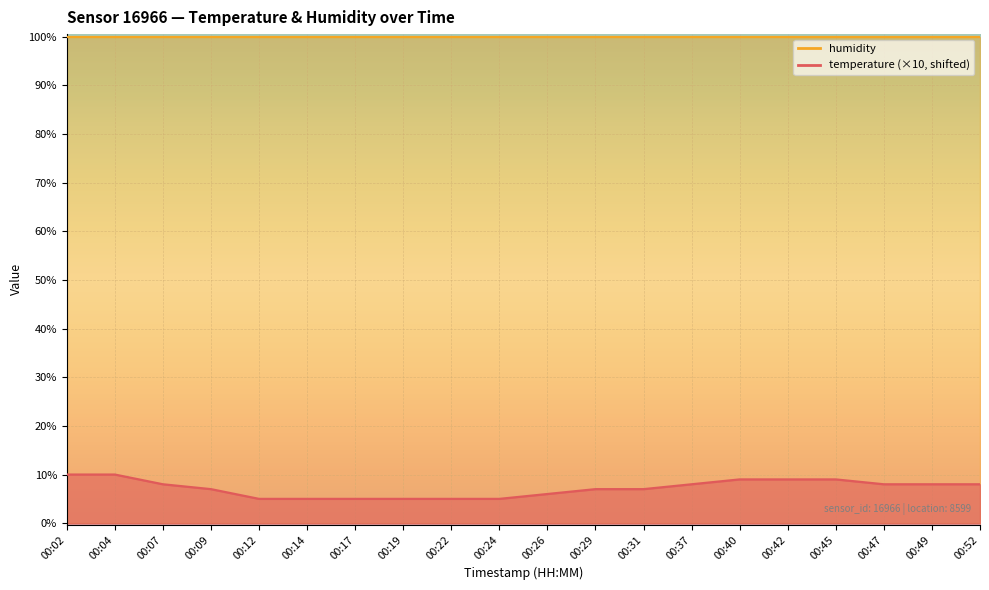

Reading left to right, list all the values displayed in this chart.

10	10	8	7	5	5	5	5	5	5	6	7	7	8	9	9	9	8	8	8